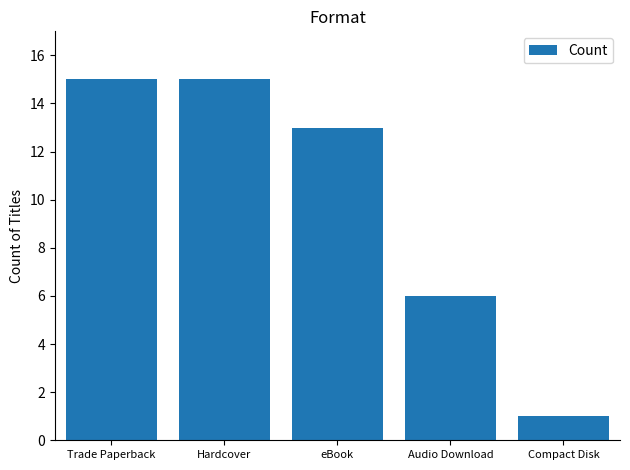

What is the average value?

10